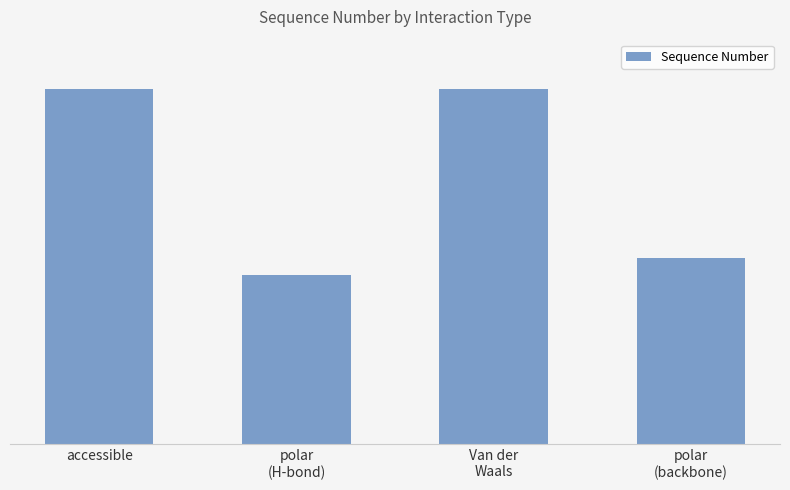

What is the sum of all values?

1134